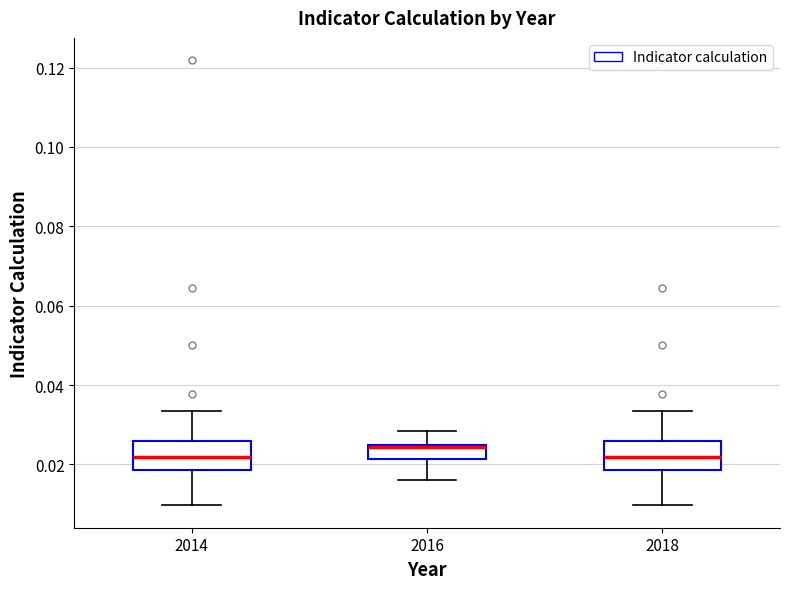

Which box has the highest median line?

2016